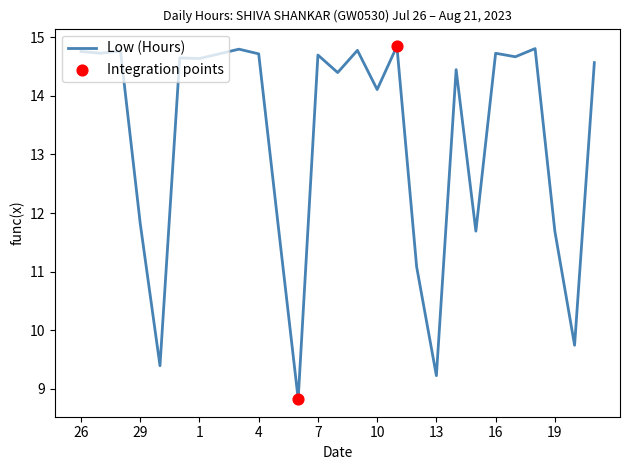

What is the minimum value shown in the chart?

8.8